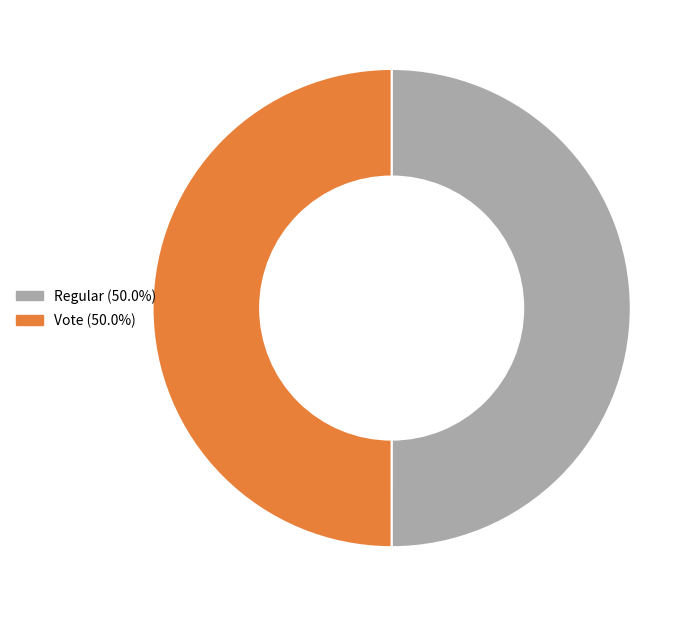

Combined, do Regular and Vote account for over 50%?

Yes